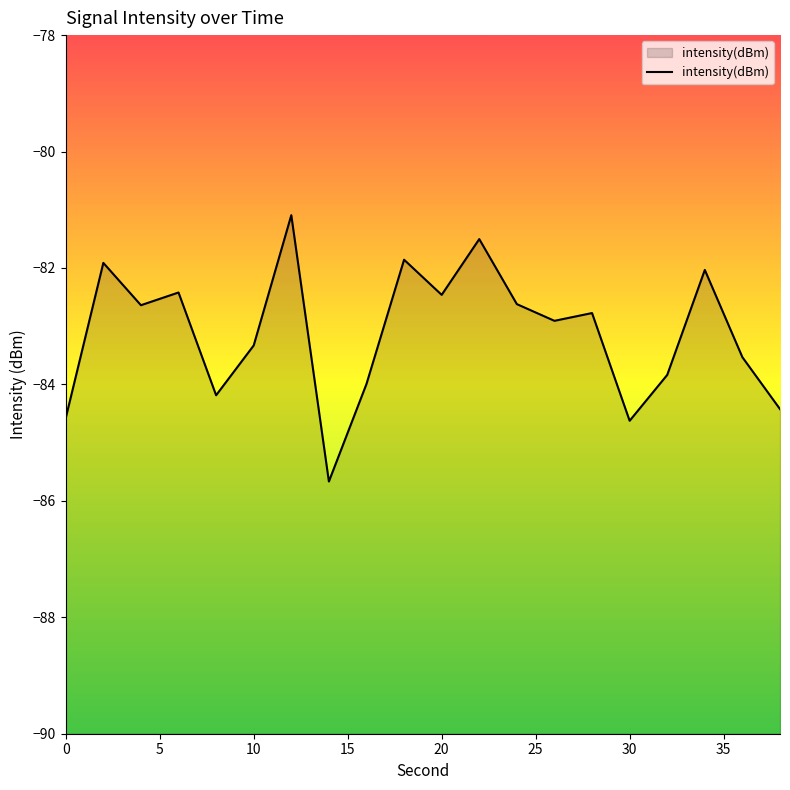

Which category has the highest value across all series?

12